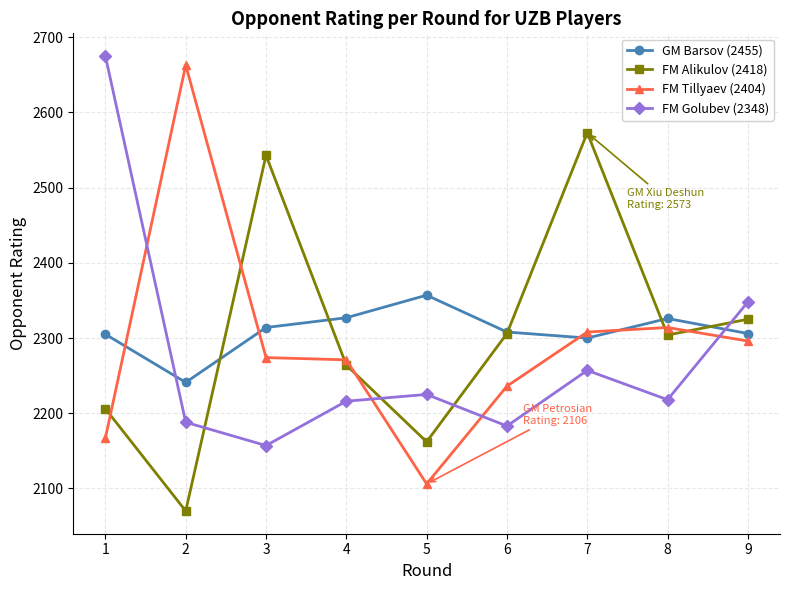

How many interior local valleys does the GM Barsov (2455) series have?

2